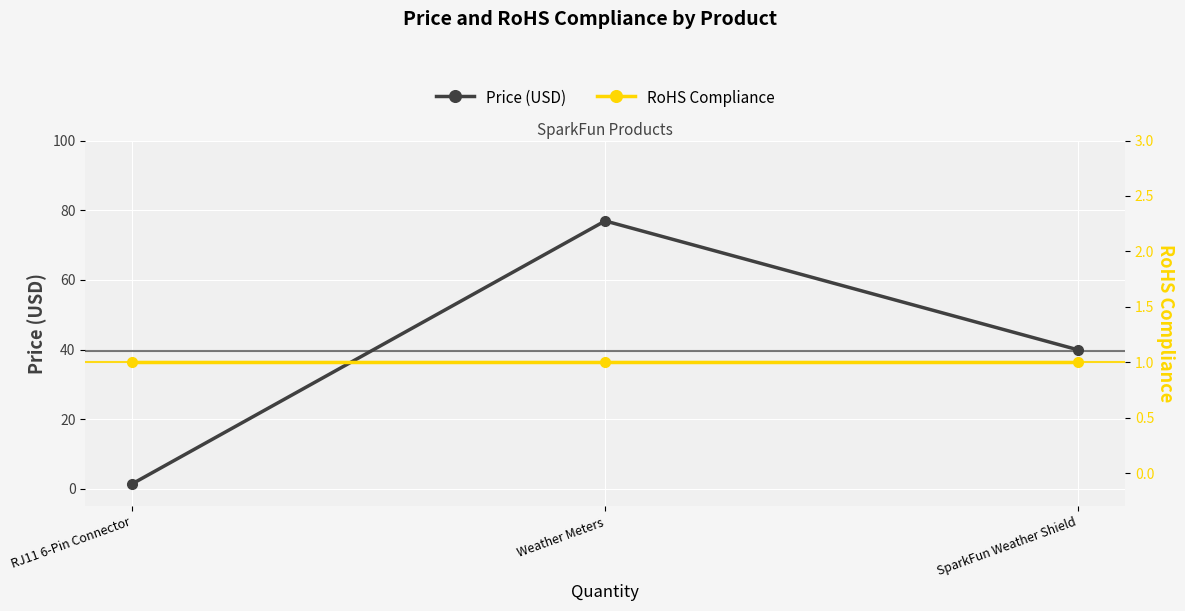

How many lines are shown in the chart?

2